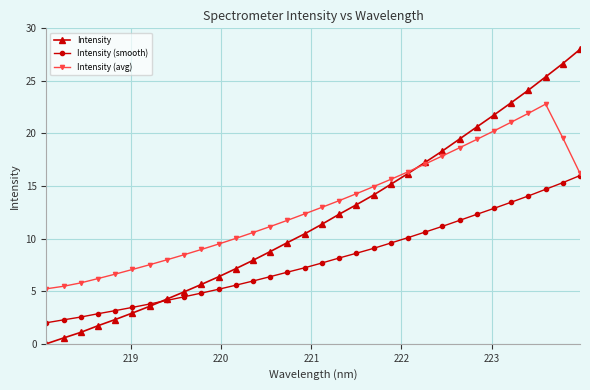

Does the chart have visible grid lines?

Yes